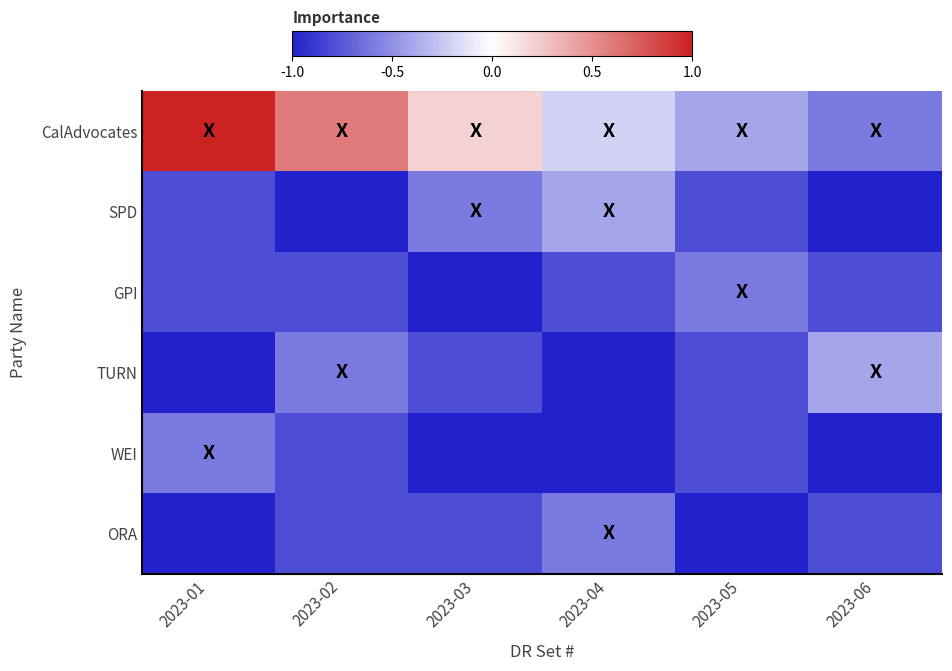

Reading left to right, what are all the values shown in this chart?

CalAdvocates: 2023-01=1.0	2023-02=0.6	2023-03=0.2	2023-04=-0.2	2023-05=-0.4	2023-06=-0.6
SPD: 2023-01=-0.8	2023-02=-1.0	2023-03=-0.6	2023-04=-0.4	2023-05=-0.8	2023-06=-1.0
GPI: 2023-01=-0.8	2023-02=-0.8	2023-03=-1.0	2023-04=-0.8	2023-05=-0.6	2023-06=-0.8
TURN: 2023-01=-1.0	2023-02=-0.6	2023-03=-0.8	2023-04=-1.0	2023-05=-0.8	2023-06=-0.4
WEI: 2023-01=-0.6	2023-02=-0.8	2023-03=-1.0	2023-04=-1.0	2023-05=-0.8	2023-06=-1.0
ORA: 2023-01=-1.0	2023-02=-0.8	2023-03=-0.8	2023-04=-0.6	2023-05=-1.0	2023-06=-0.8